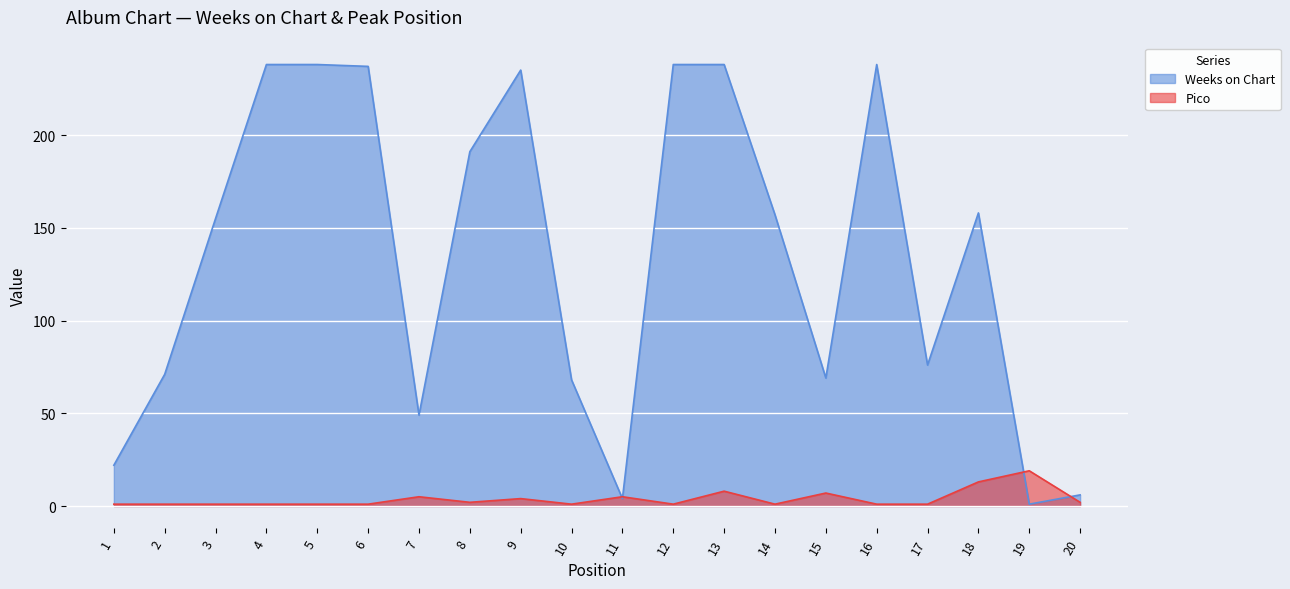

Which category has the highest value in the Weeks on Chart series?

4